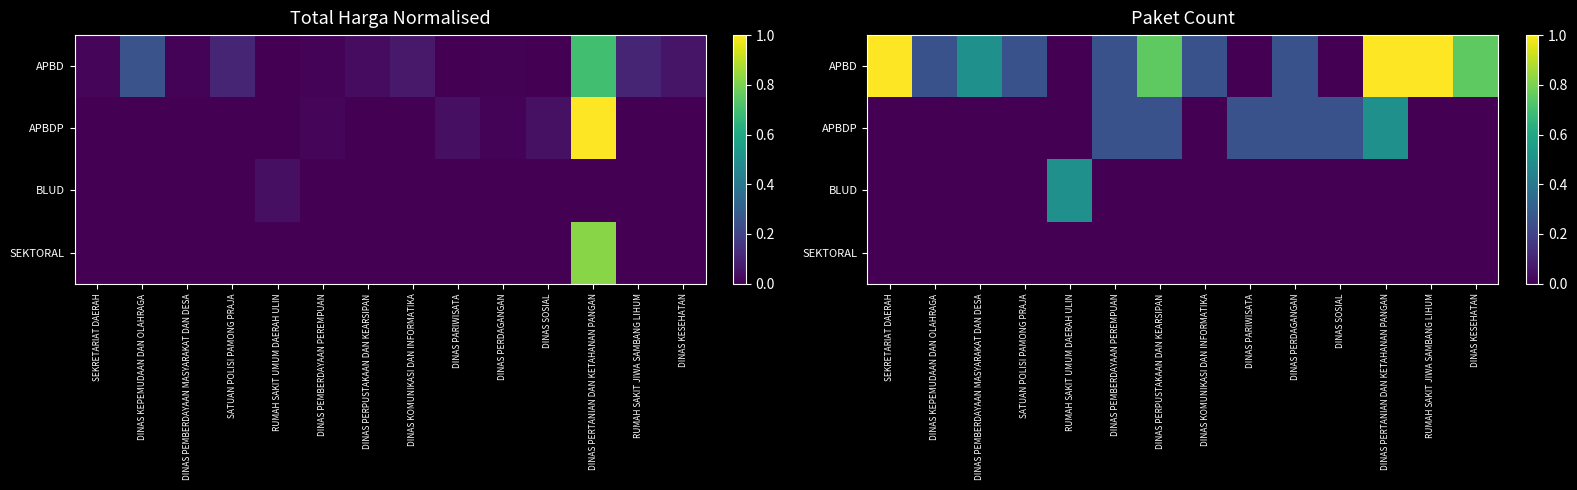

At which category is the sum across all series the highest?

DINAS PERTANIAN DAN KETAHANAN PANGAN